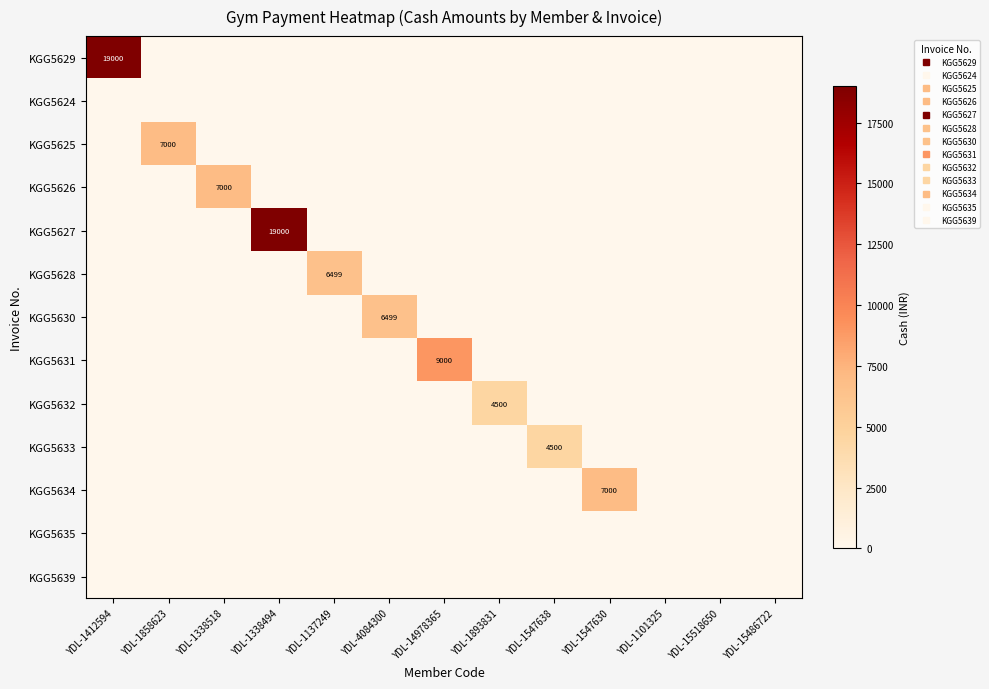

The KGG5627 series shows 0 at YDL-1547630. True or false?

True